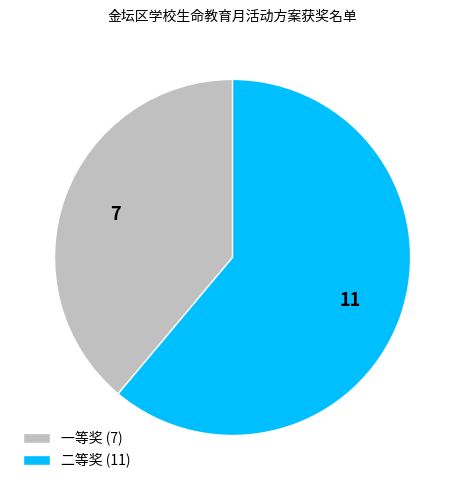

Combined, do 二等奖 (11) and 一等奖 (7) account for over 50%?

Yes